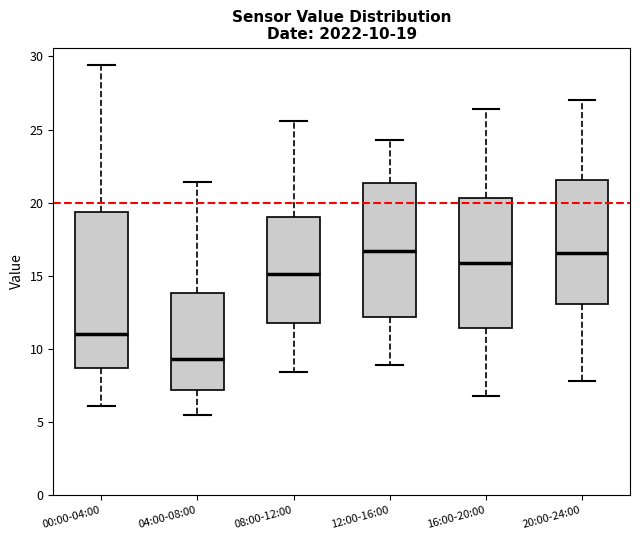

Which box is the tallest, from its lower edge to its upper edge?

00:00-04:00